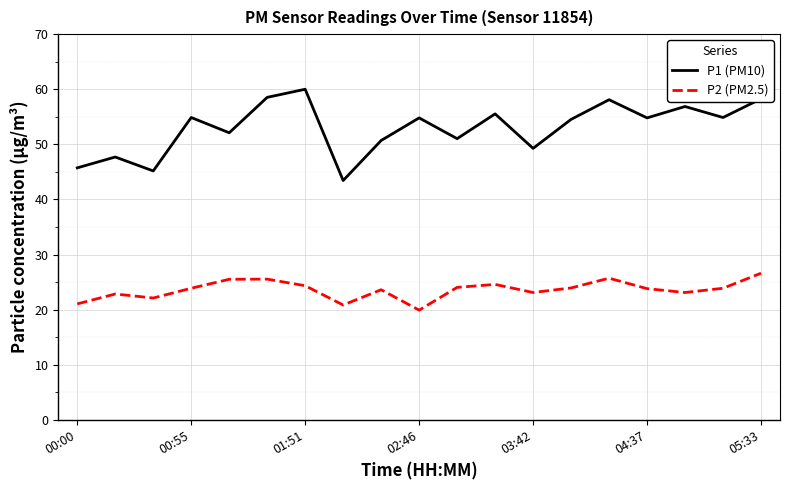

What is the difference between the maximum and minimum values in the P1 (PM10) series?

16.6